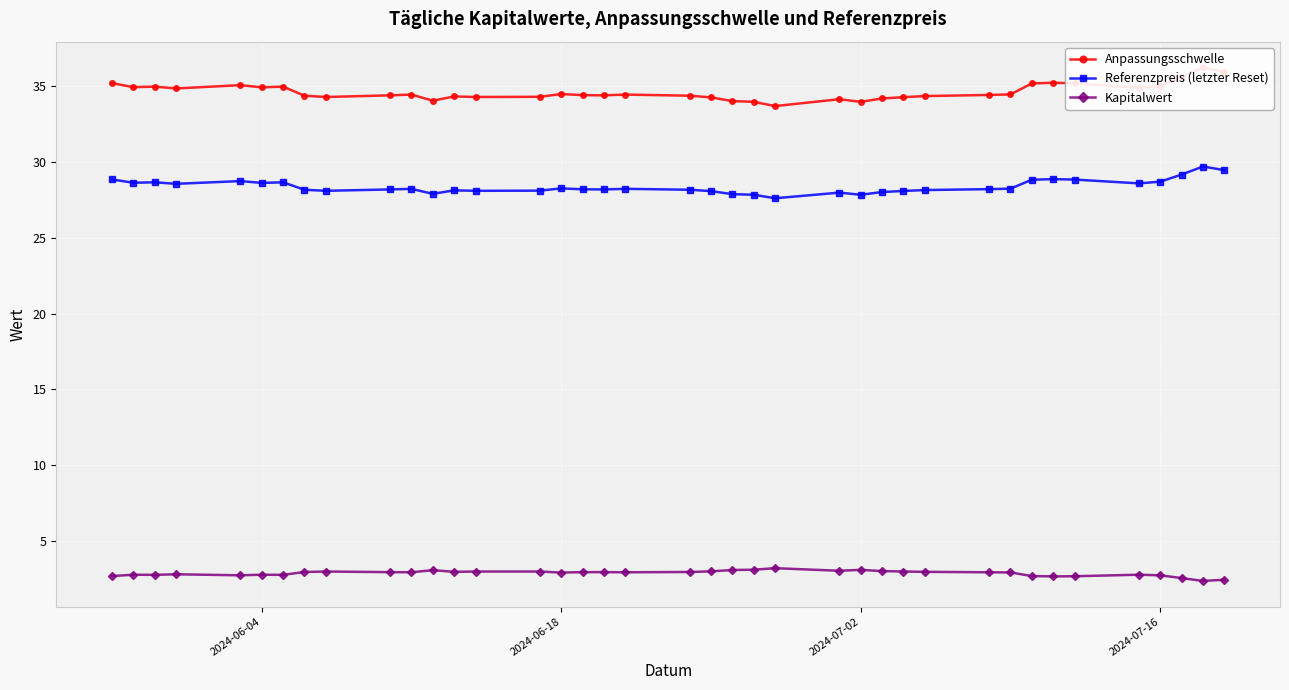

What is the sum of all Anpassungsschwelle values?

1349.3